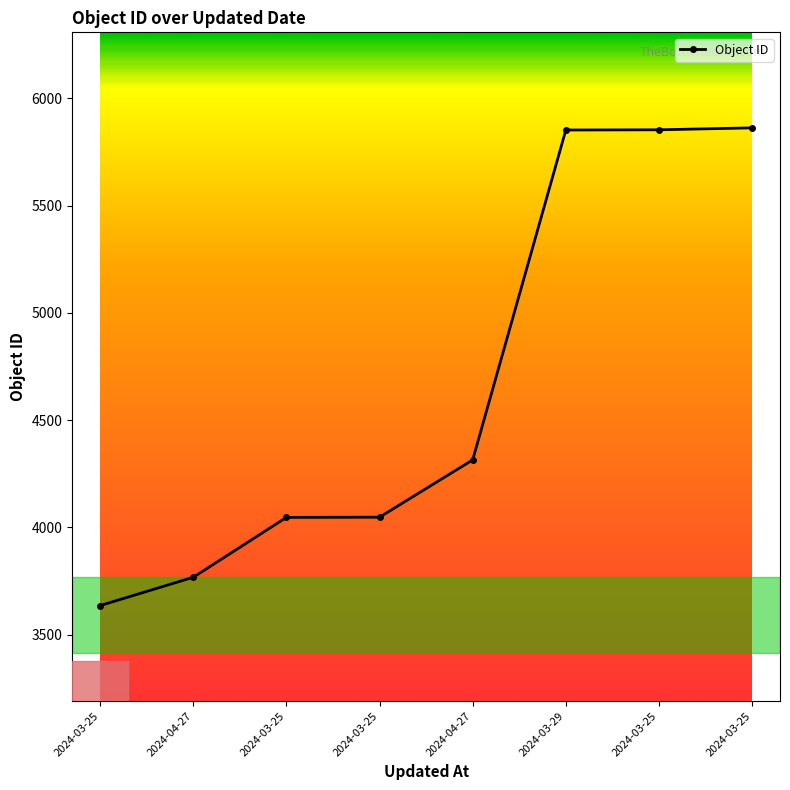

True or false: the data shows 4046 at 2024-03-25.

True